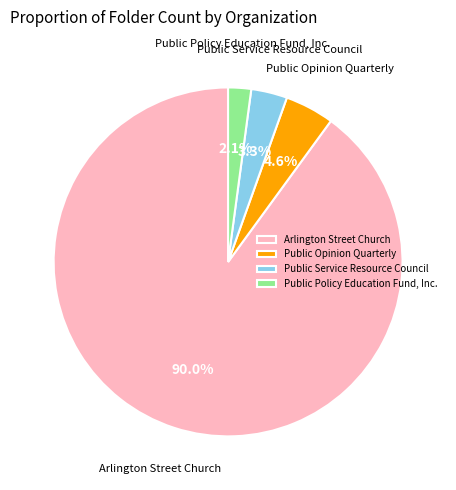

Is it true that Arlington Street Church is 97% of the pie?

False